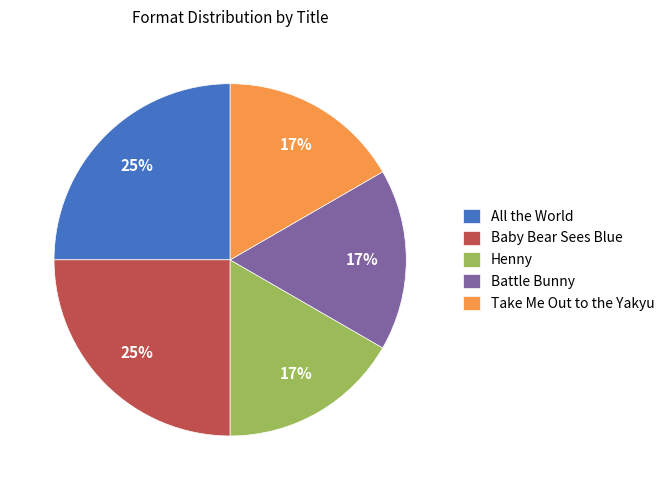

Is there a majority slice in this chart?

No